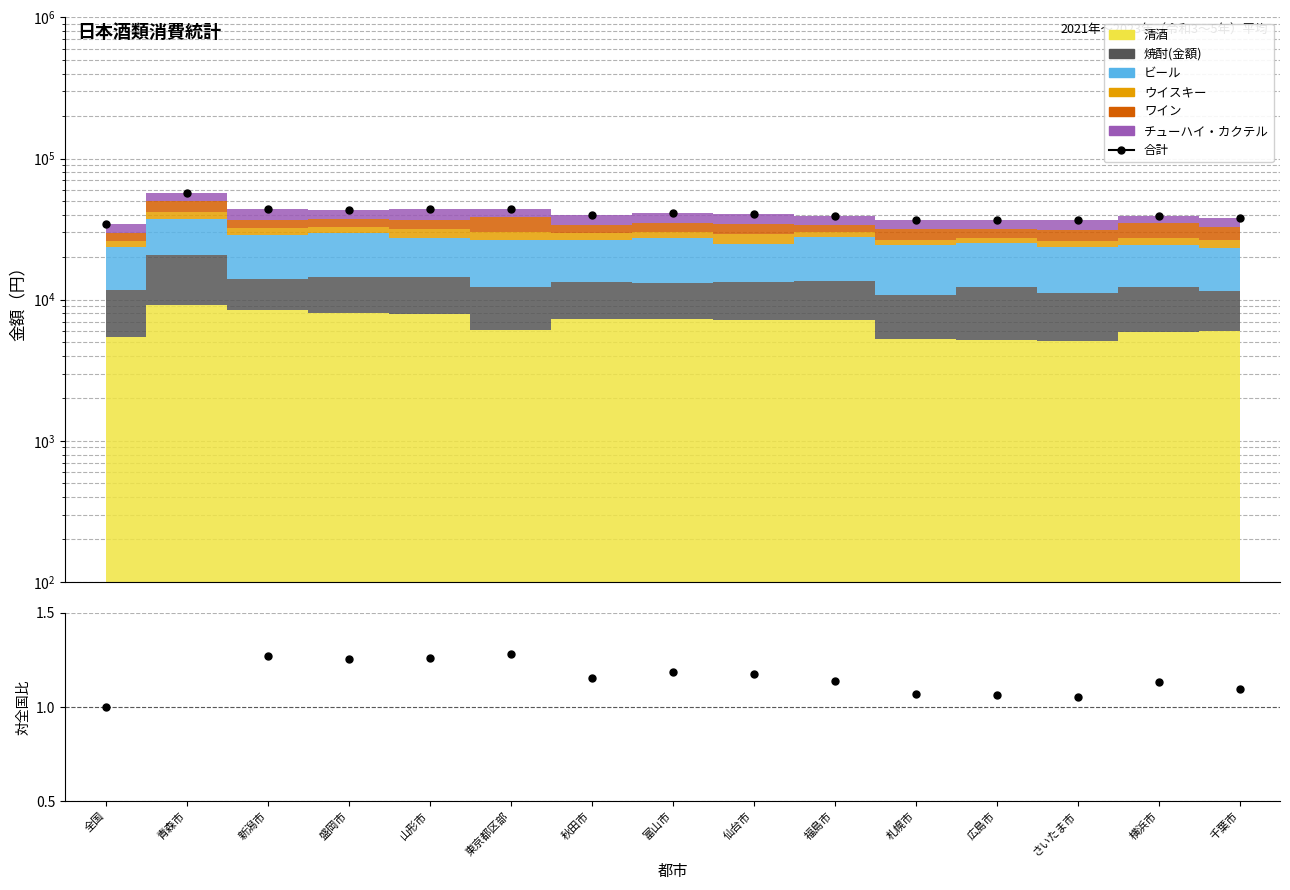

What is the smallest value displayed?

34545